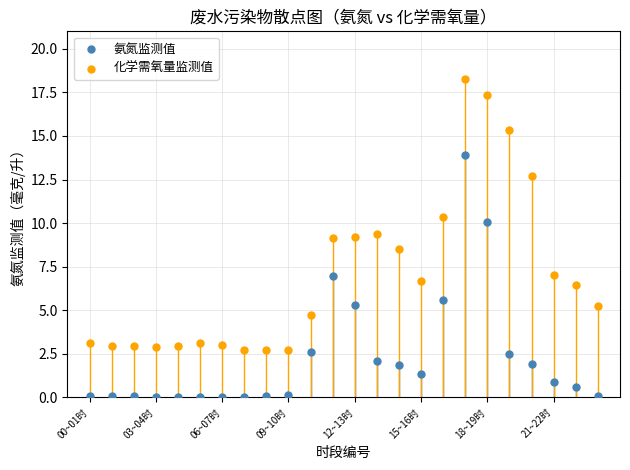

Across all data points, what is the range of Y values (max minus min)?

18.3